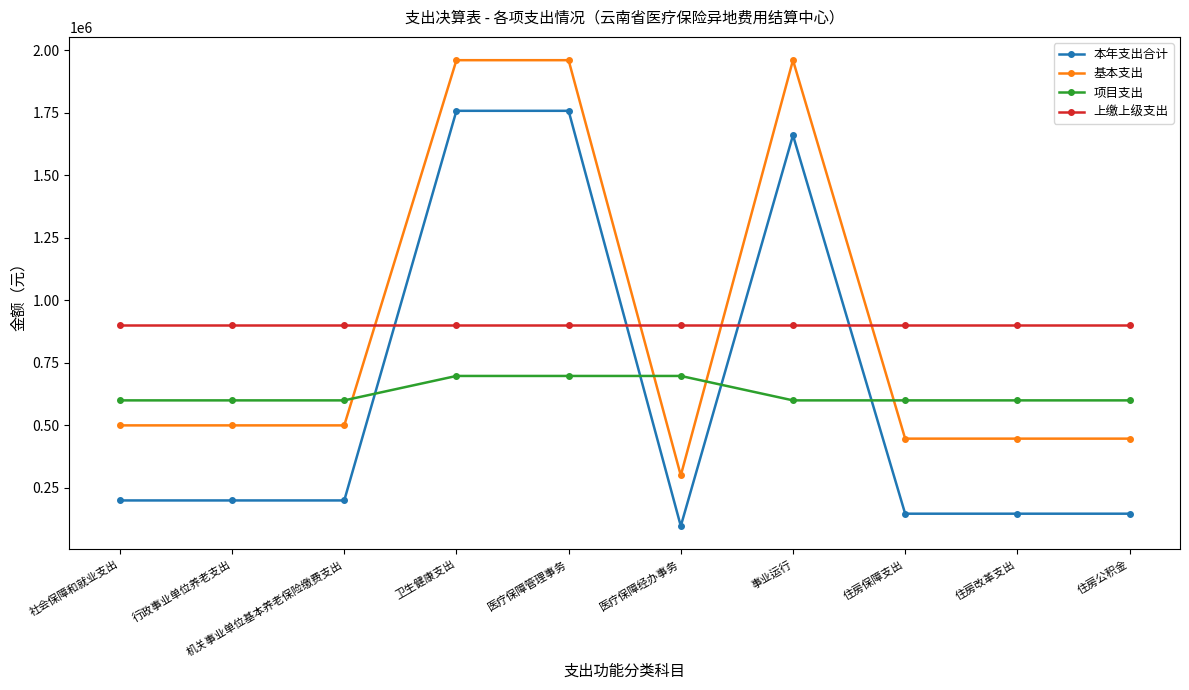

Between which two adjacent categories do 本年支出合计 and 上缴上级支出 first intersect?

机关事业单位基本养老保险缴费支出 and 卫生健康支出